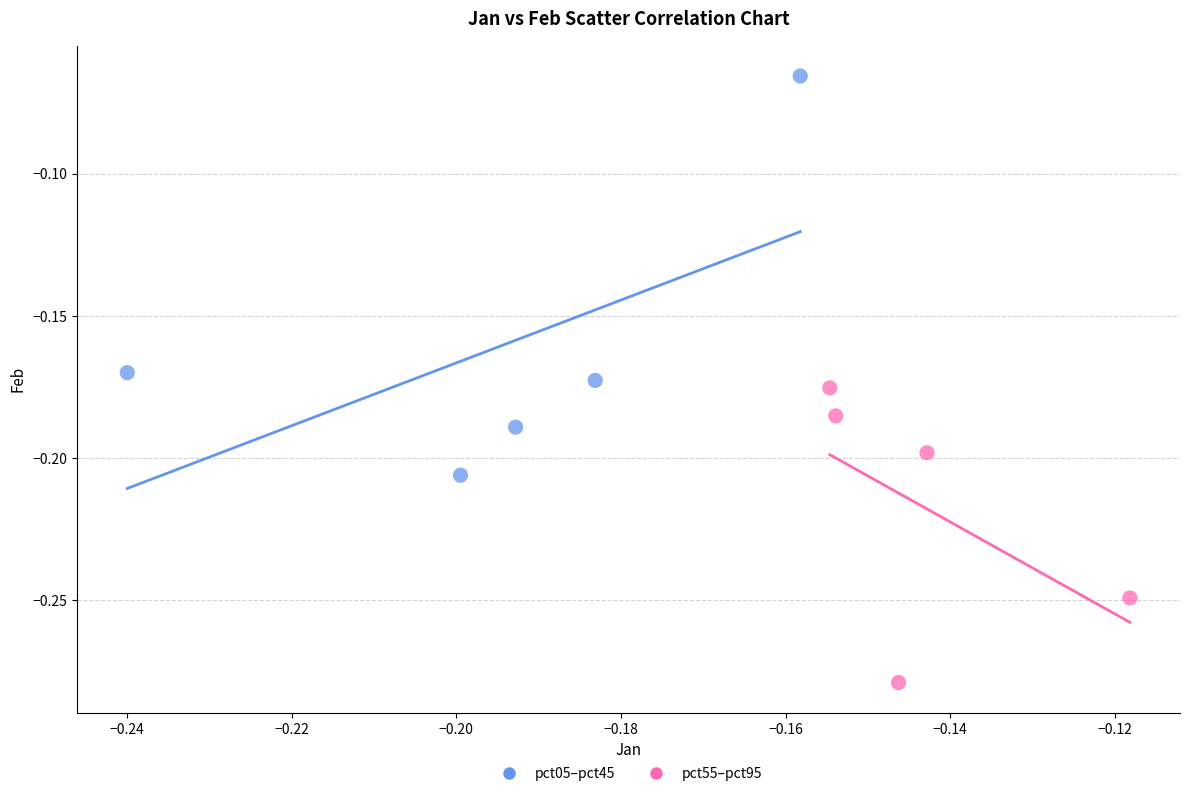

Which series contains the highest Y value?

pct05–pct45